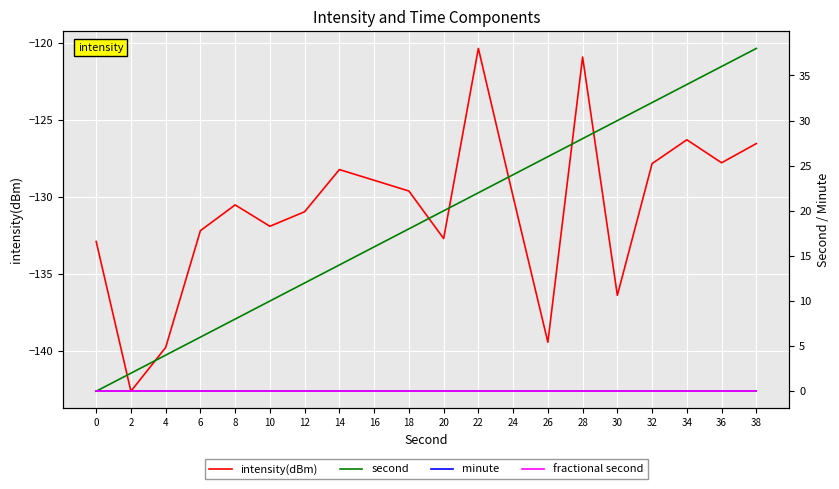

True or false: intensity(dBm) and fractional second intersect in this chart.

False